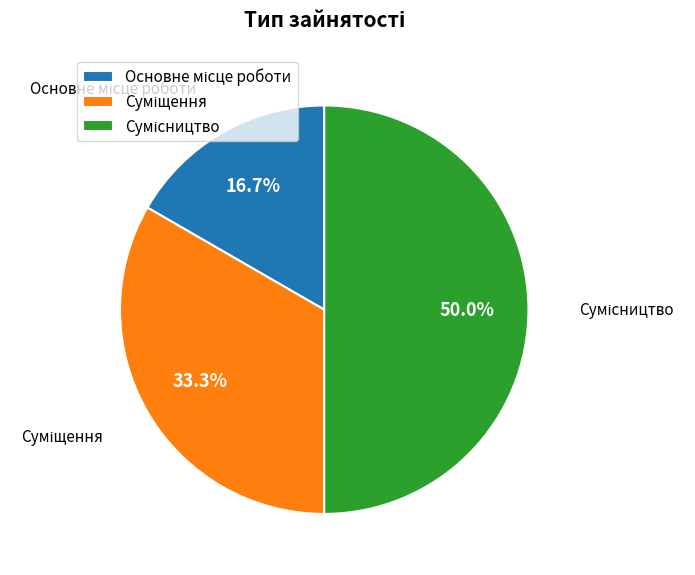

Rank the categories by value from lowest to highest.

Основне місце роботи, Суміщення, Сумісництво